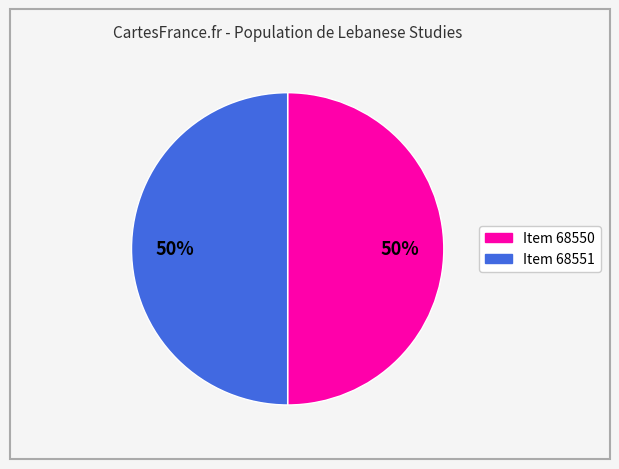

To the nearest percent, what percentage of the pie is Item 68551?

50%